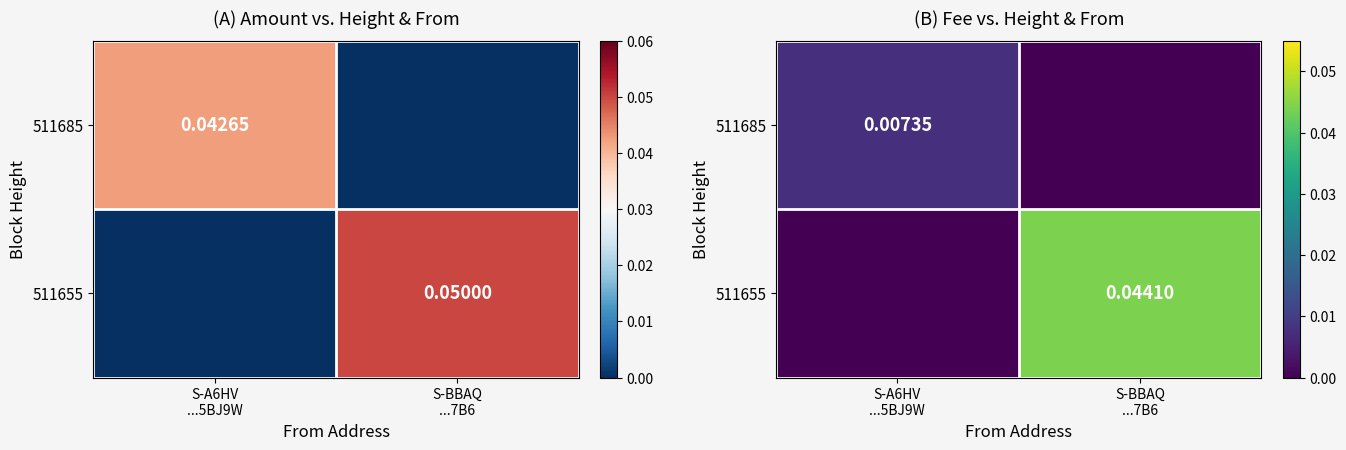

List the series in order of their overall mean, highest first.

511655, 511685